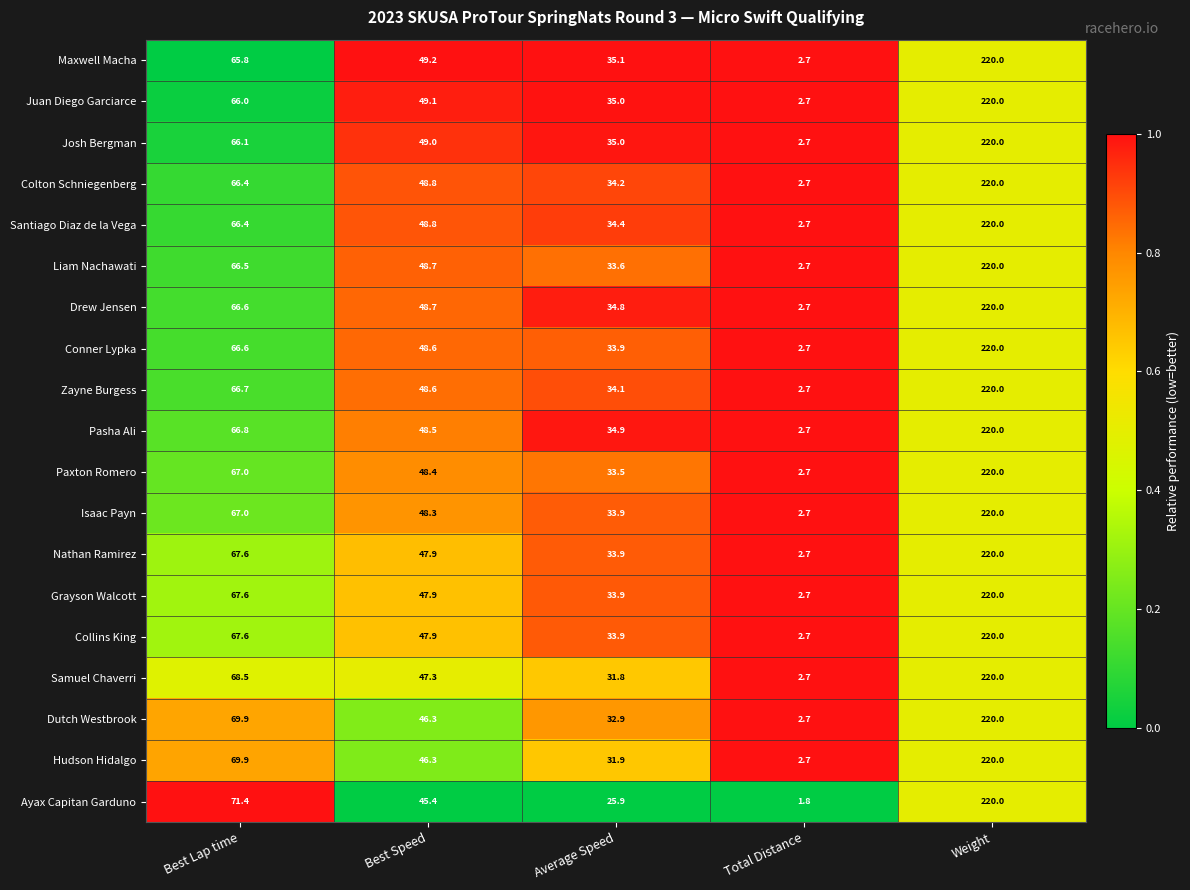

What is the spread (max minus min) of values at Average Speed?

9.2